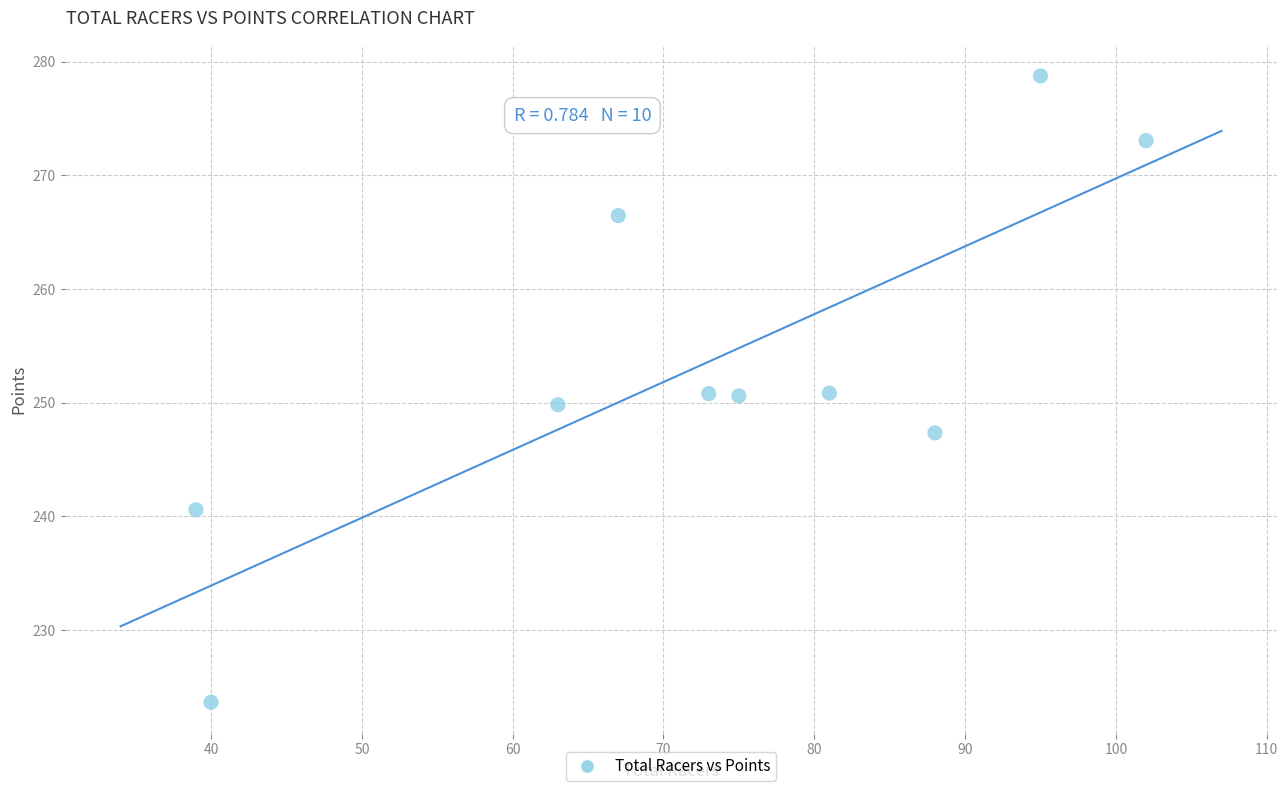

What is the range of X values (max minus min)?

63.0